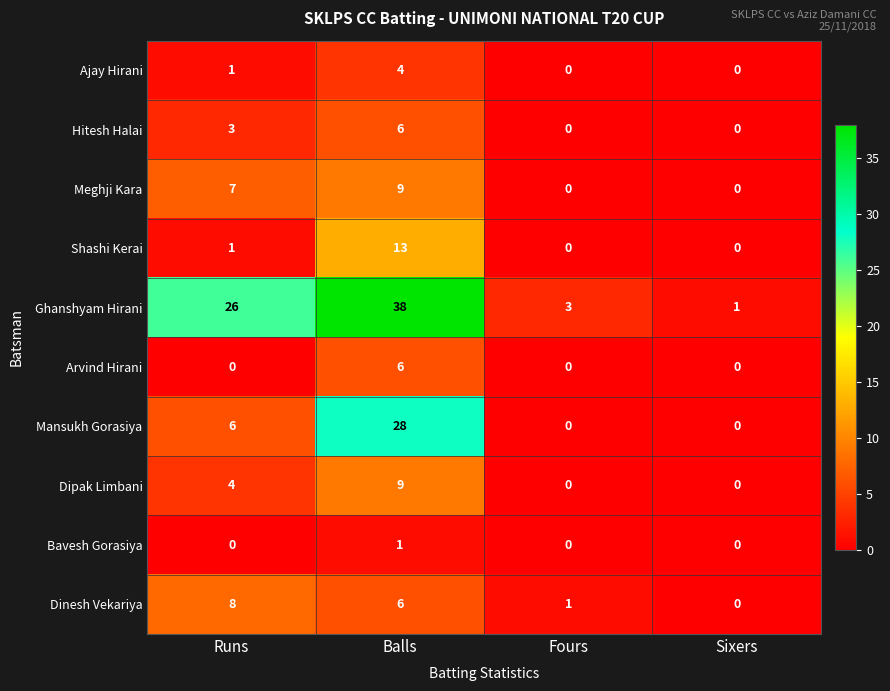

True or false: Hitesh Halai has a value of 0 at Fours.

True